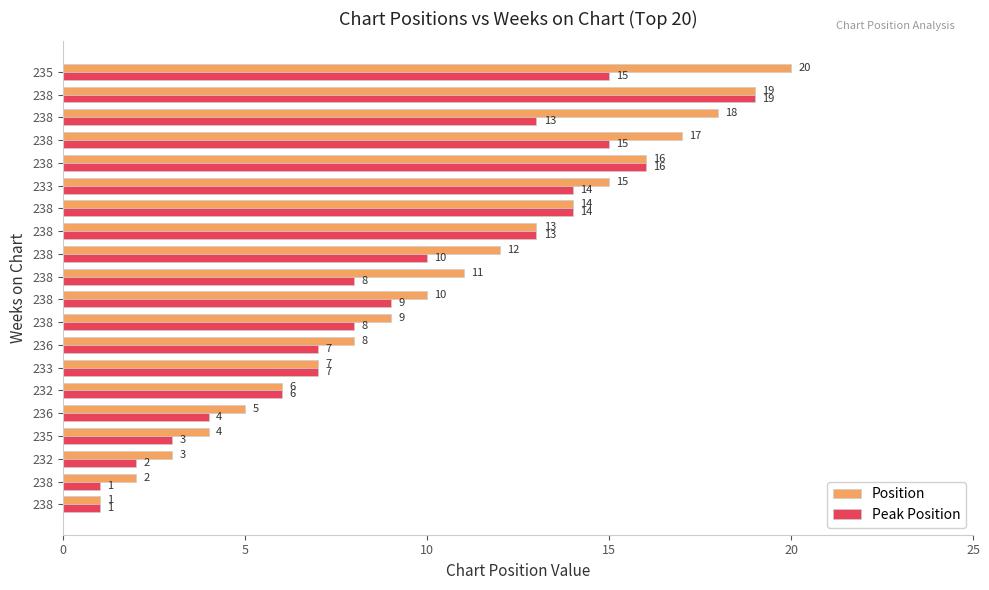

What is the average value of the Peak Position series?

9